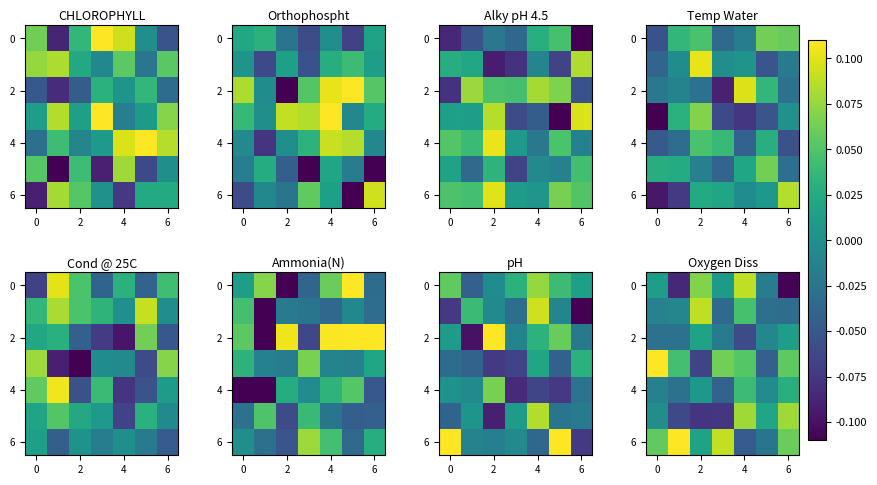

What is the difference between the maximum and second lowest values in the 6 series?

0.2